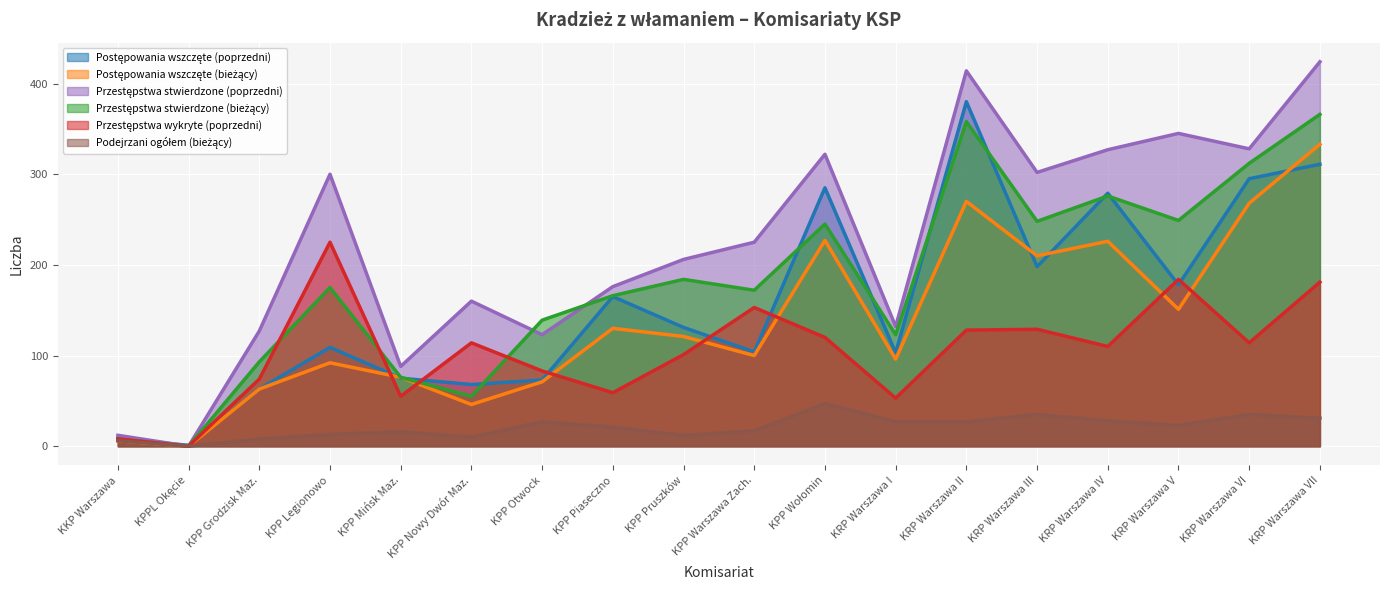

How many times do Postępowania wszczęte (poprzedni) and Przestępstwa stwierdzone (bieżący) cross each other?

9